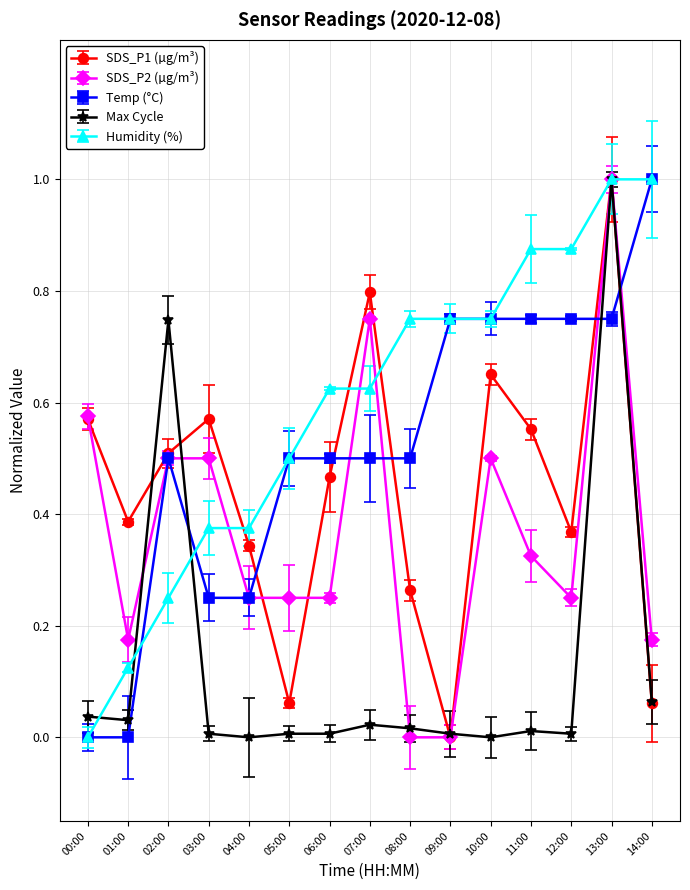

How many lines are shown in the chart?

5